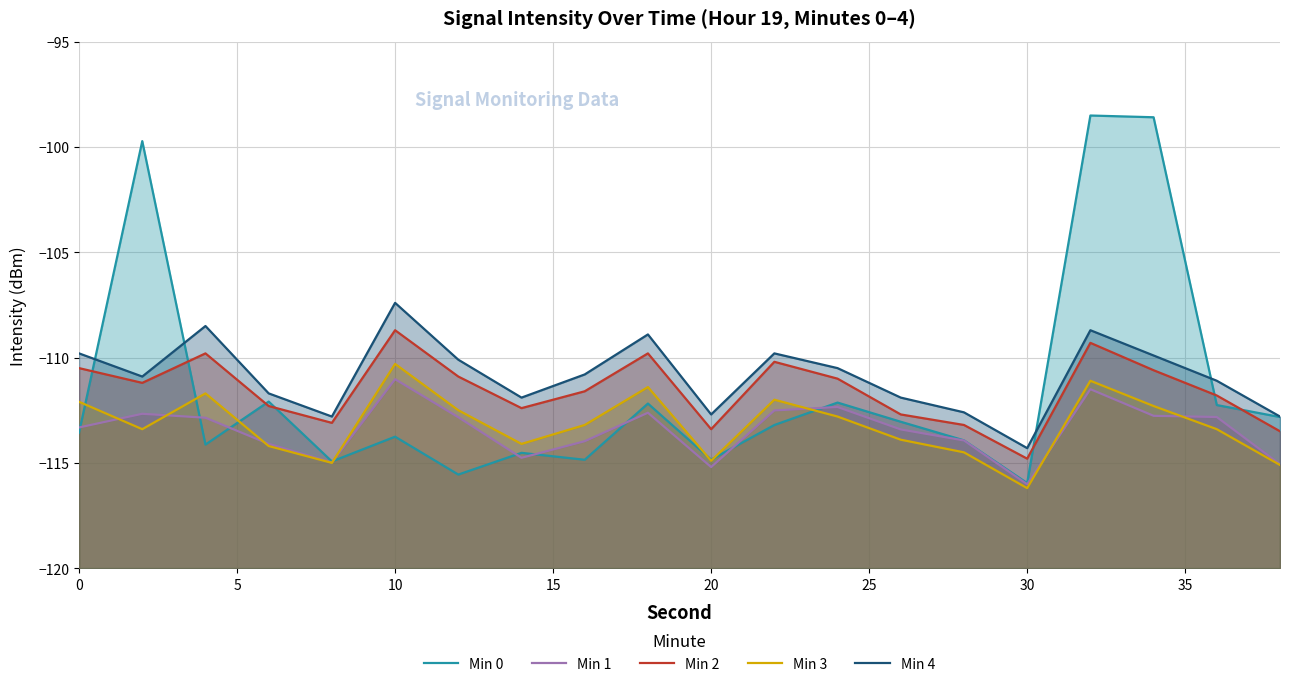

How many values in the Min 0 series are below -113?

12